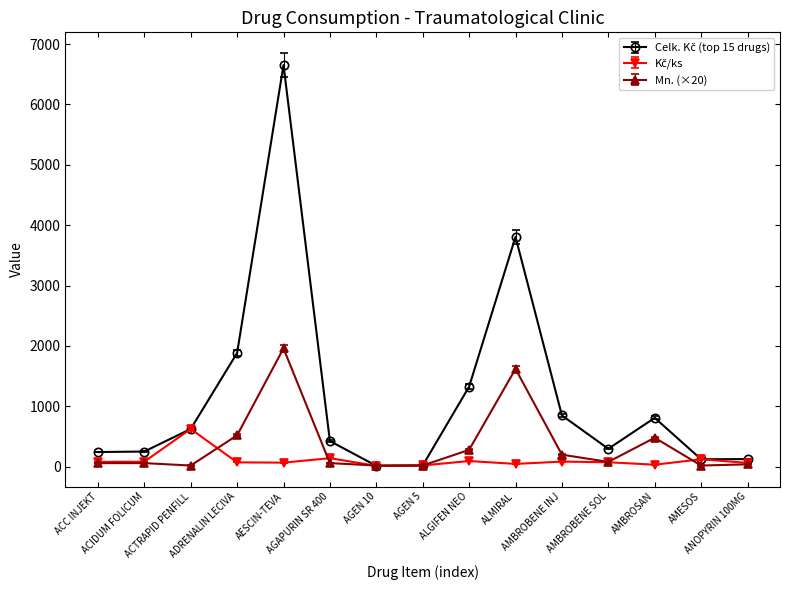

What is the value of the Mn. (×20) point at the 4th from the left?

520.0